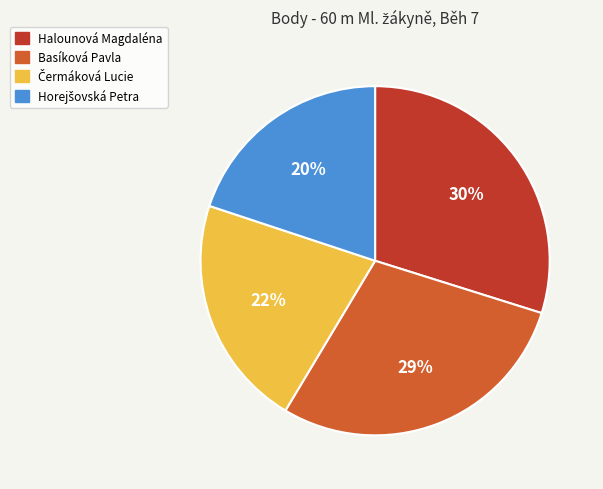

Does any single category account for the majority?

No